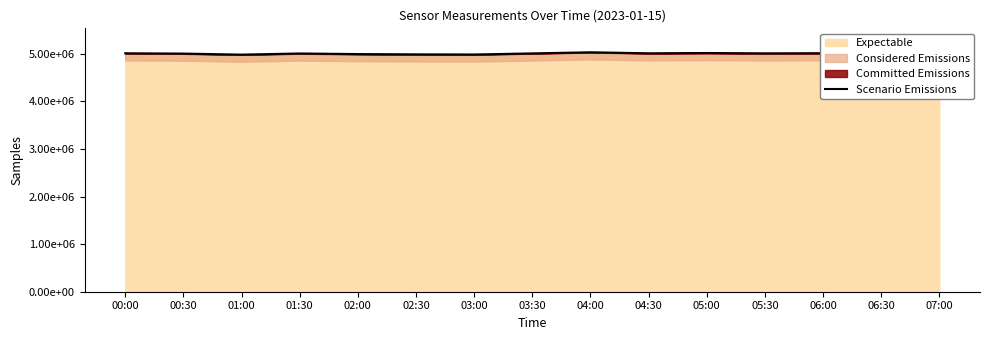

What is the ratio of the value at 04:00 to the value at 05:00?

1.0